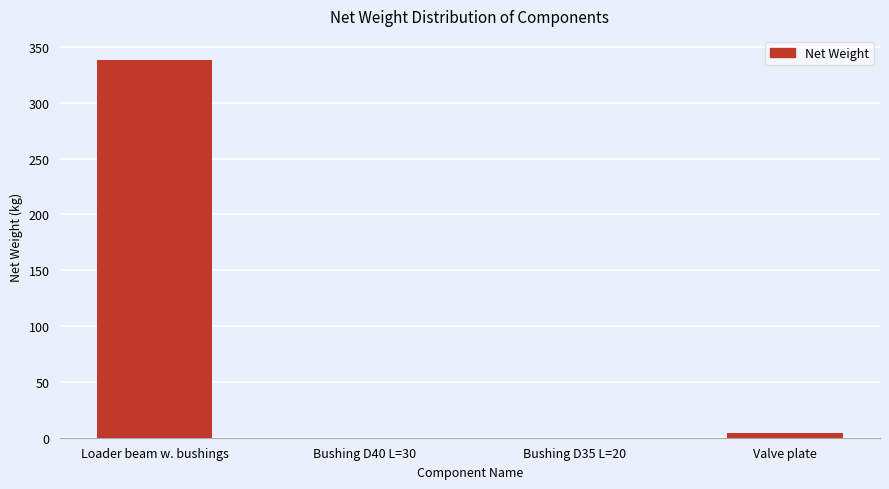

What is the maximum value shown in the chart?

338.0